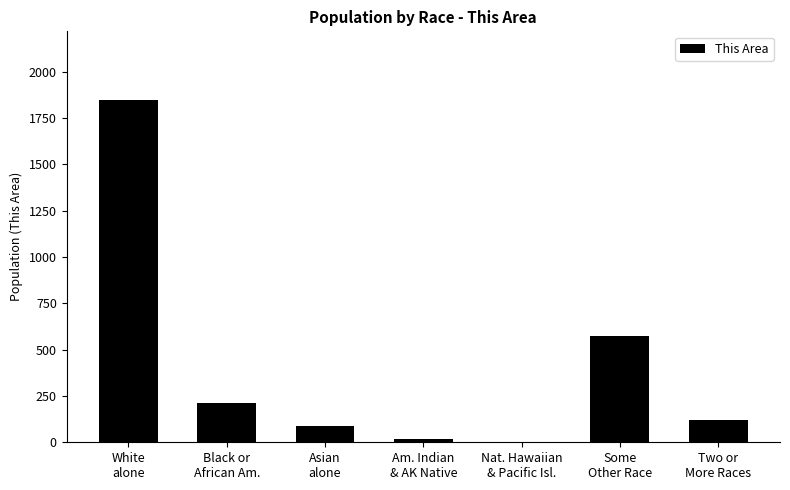

What is the sum of all values?

2860